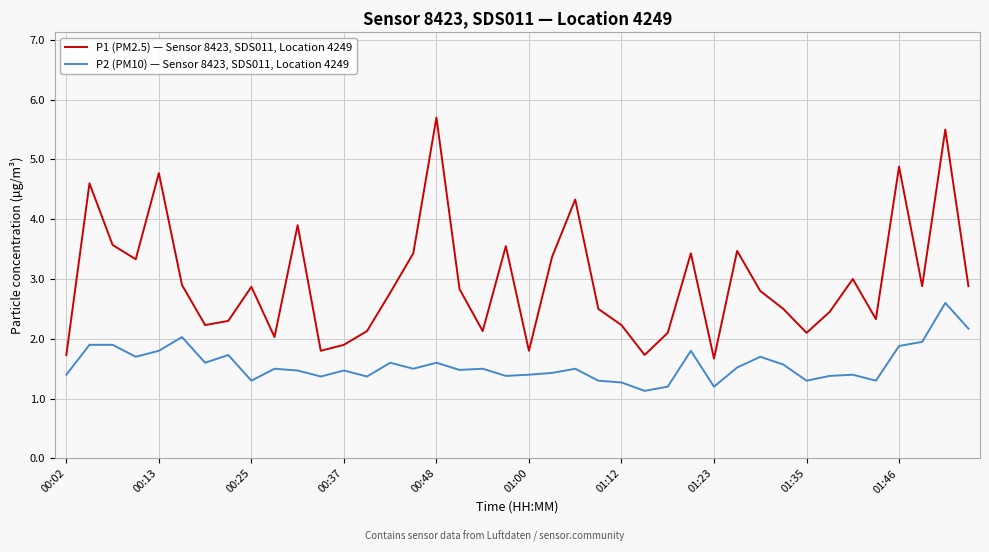

What is the difference between the maximum and minimum values in the P1 (PM2.5) — Sensor 8423, SDS011, Location 4249 series?

4.0